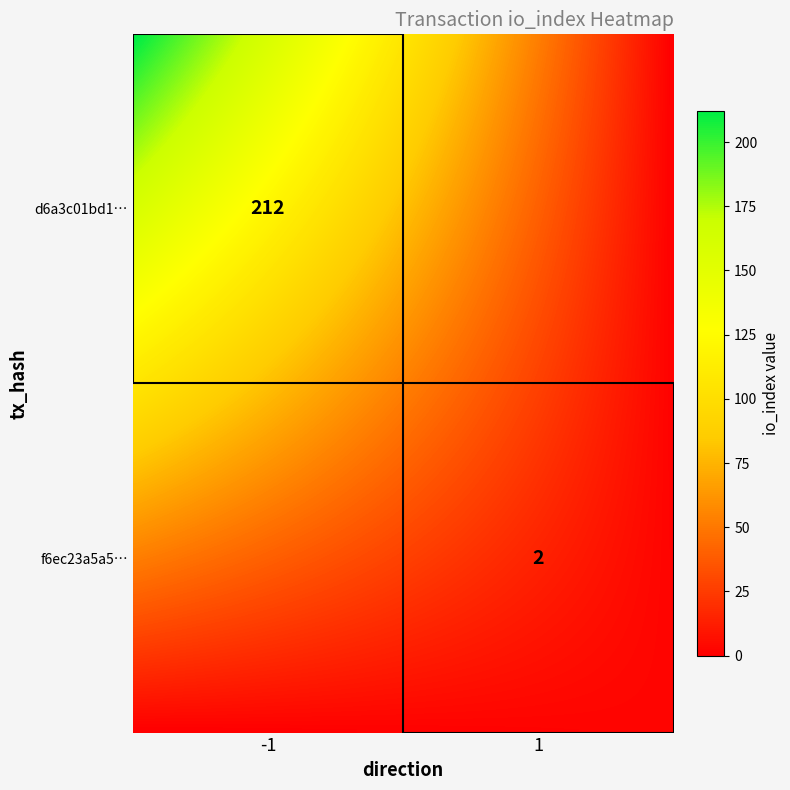

Is it true that f6ec23a5a556717fb3cdd38f232356645884ffe equals 1 at direction?

True